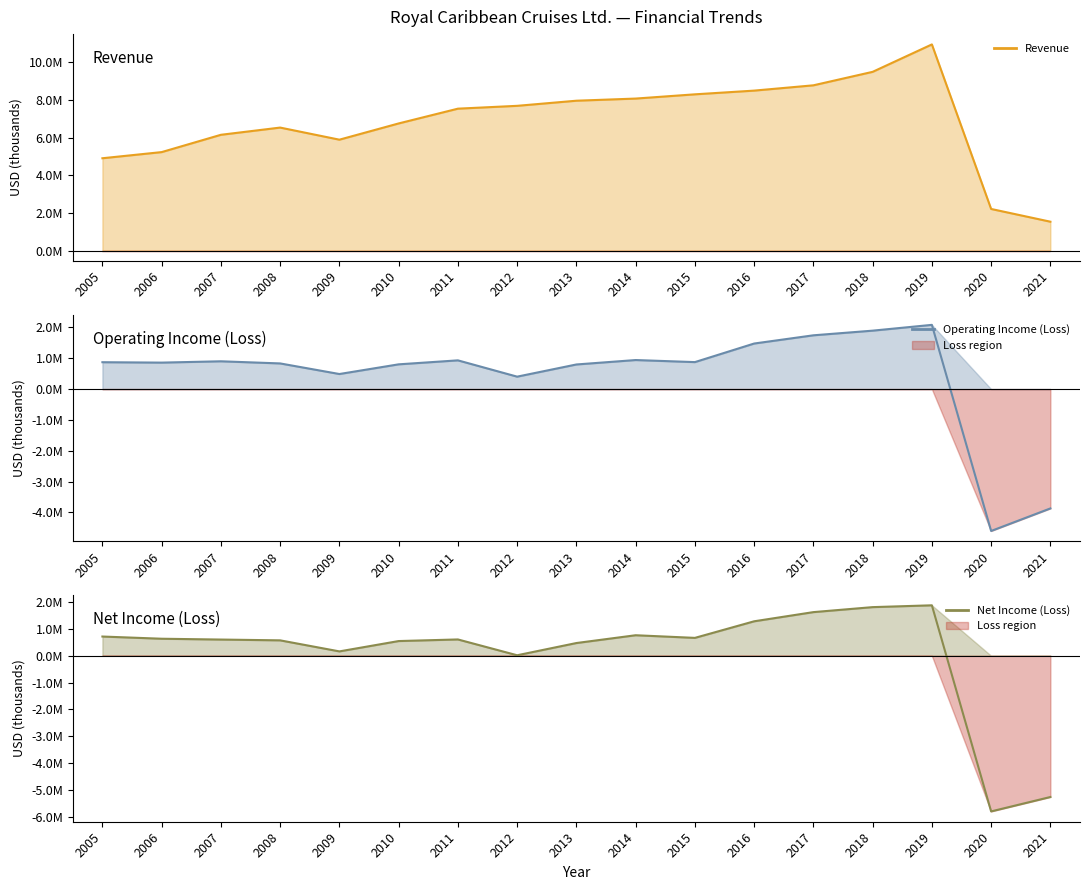

Which has a higher value, 2019 or 2005?

2019